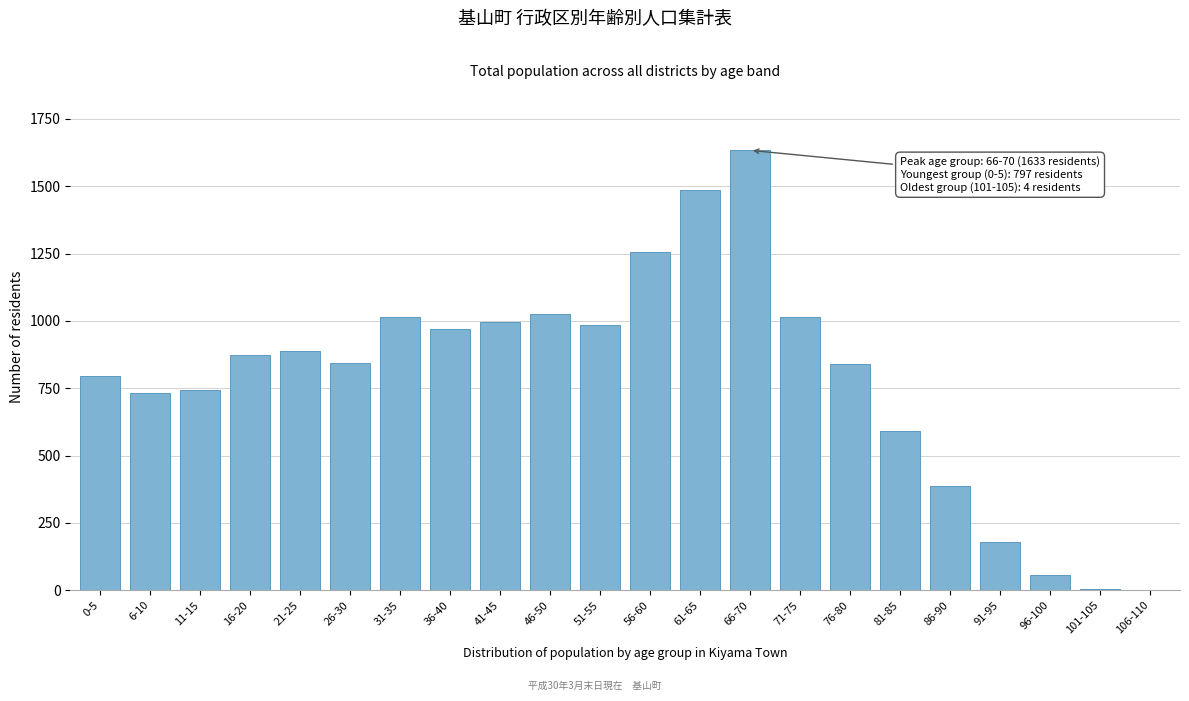

The chart shows a value of 0 at 106-110. True or false?

True